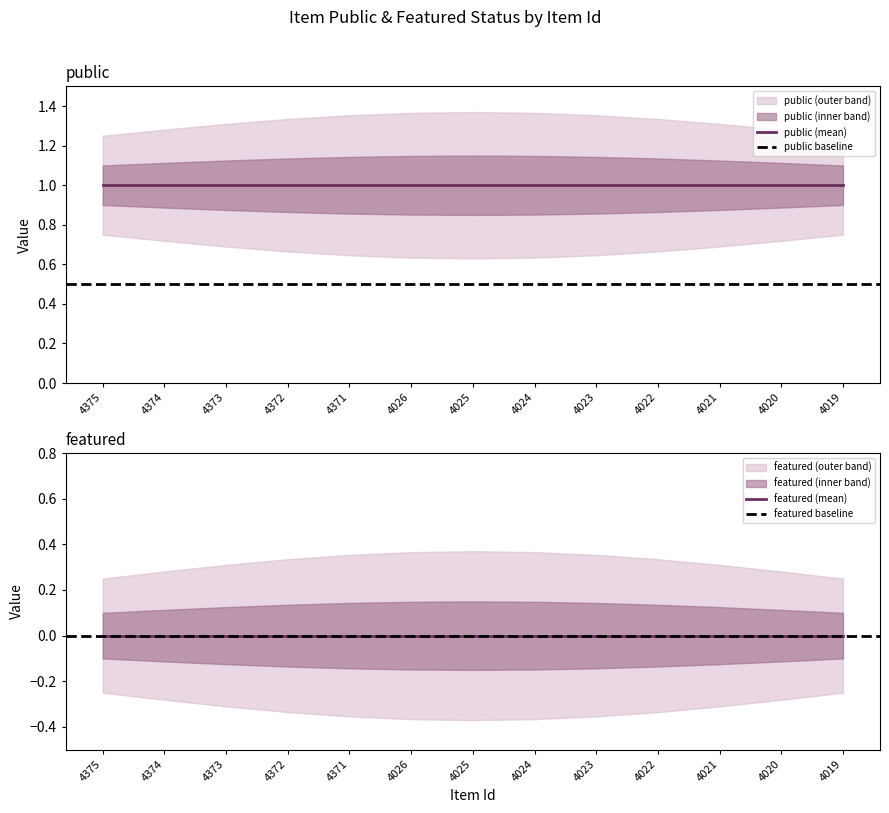

True or false: public and featured intersect in this chart.

False